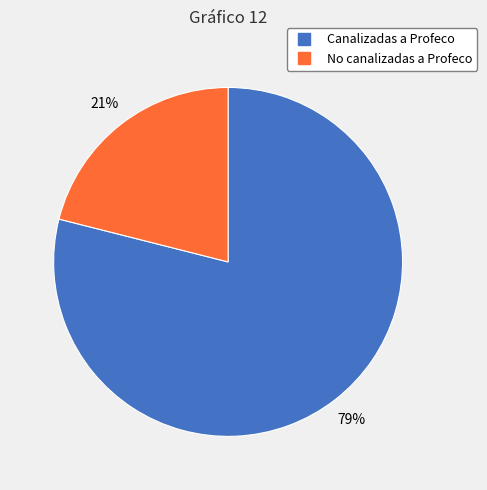

To the nearest percent, what percentage of the pie is No canalizadas a Profeco?

21%